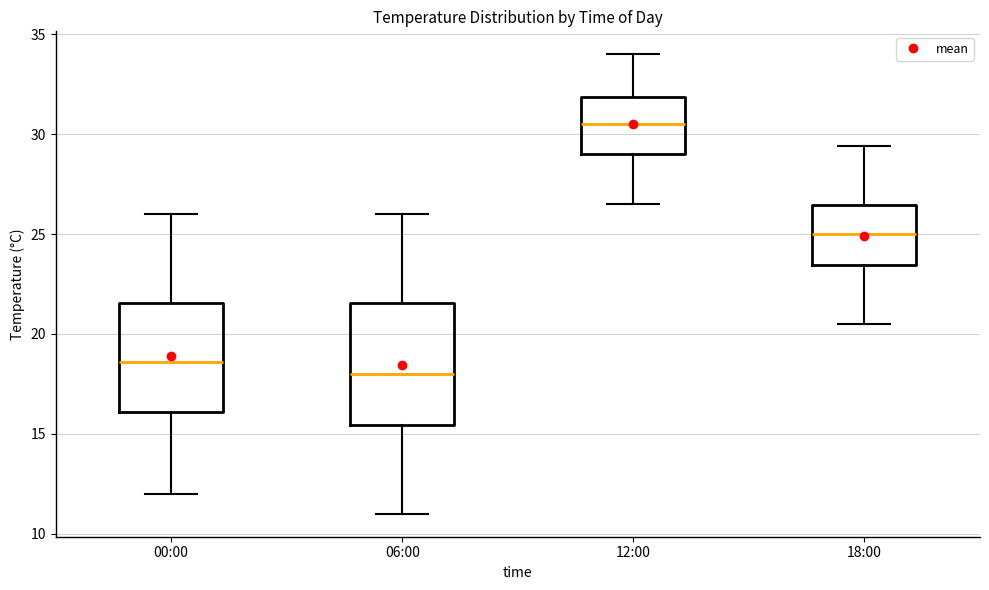

Which box's median line is the highest?

12:00